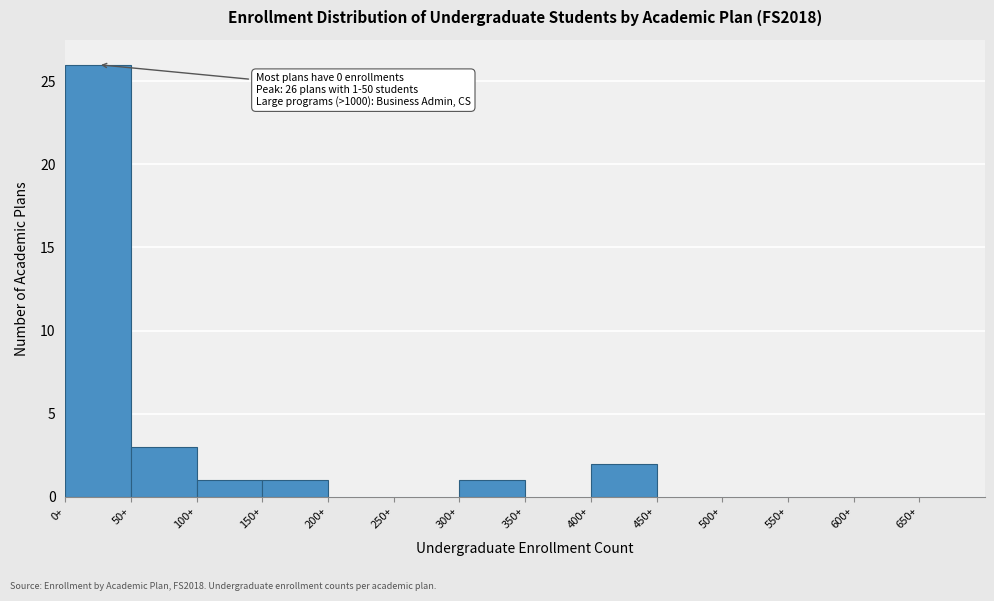

Over which range of the x-axis is the bar tallest?

0 to 50